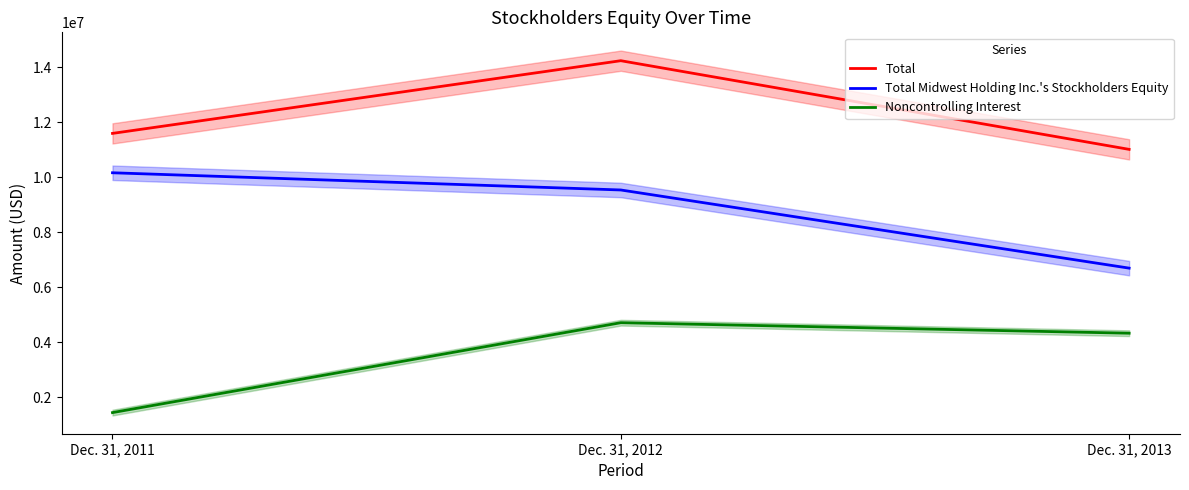

True or false: Total has a value of 19914797 at Dec. 31, 2012.

False